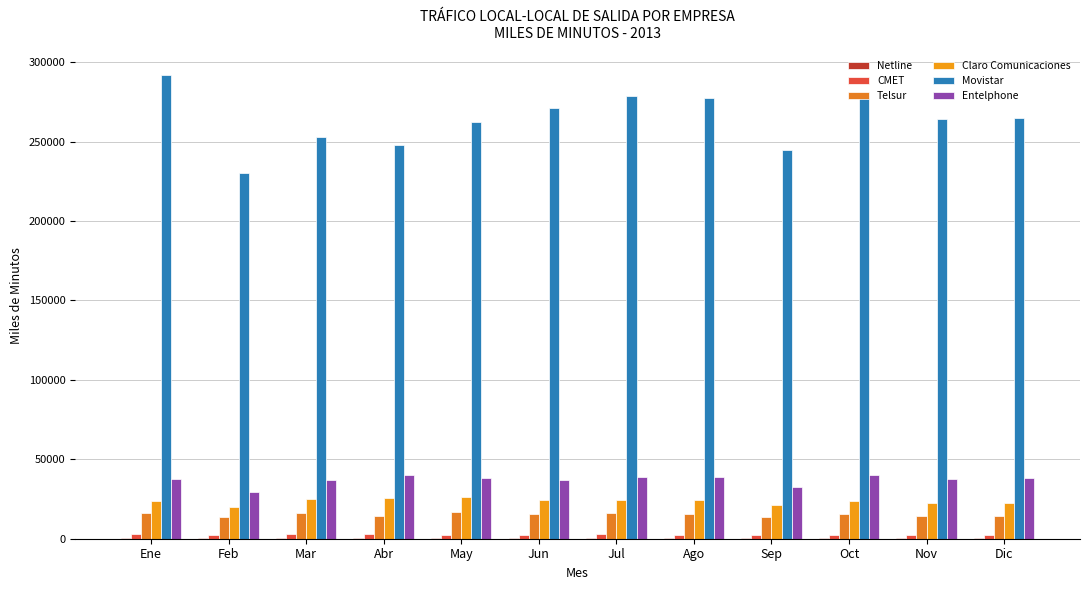

How many data points does each series have?

12